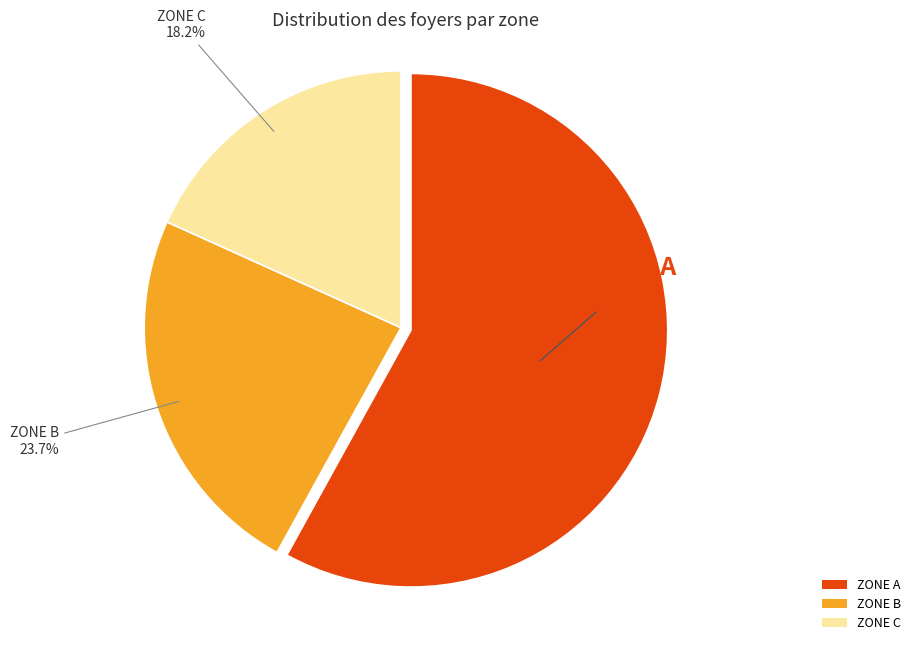

Rank the categories by value from highest to lowest.

ZONE A, ZONE B, ZONE C